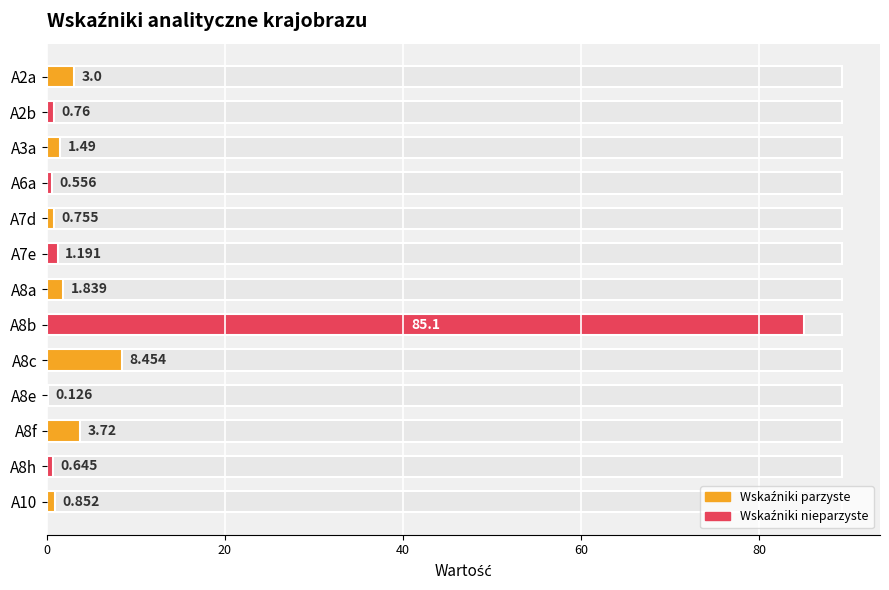

The value at A8a is 0.5. True or false?

False